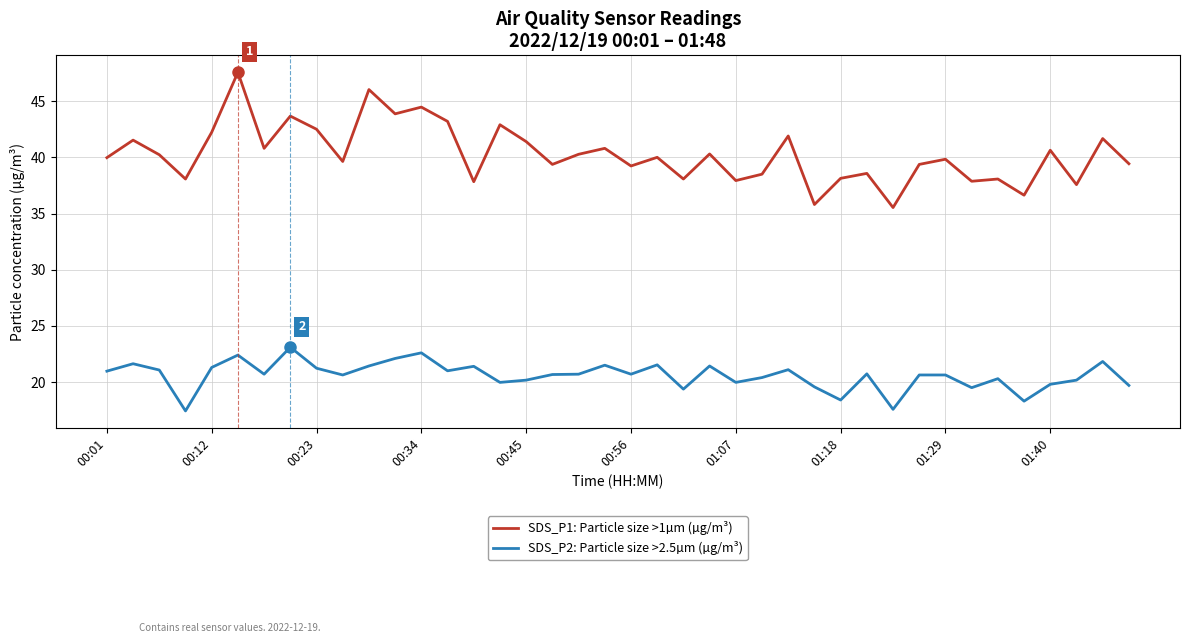

True or false: SDS_P2: Particle size >2.5µm (µg/m³) and SDS_P1: Particle size >1µm (µg/m³) intersect in this chart.

False